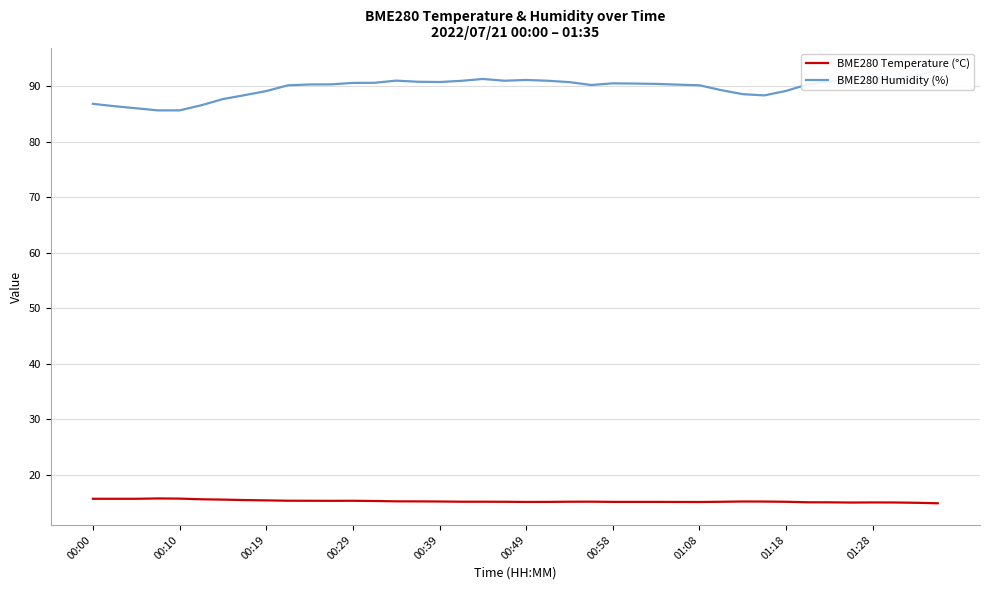

True or false: BME280 Temperature (°C) and BME280 Humidity (%) cross at least once.

False